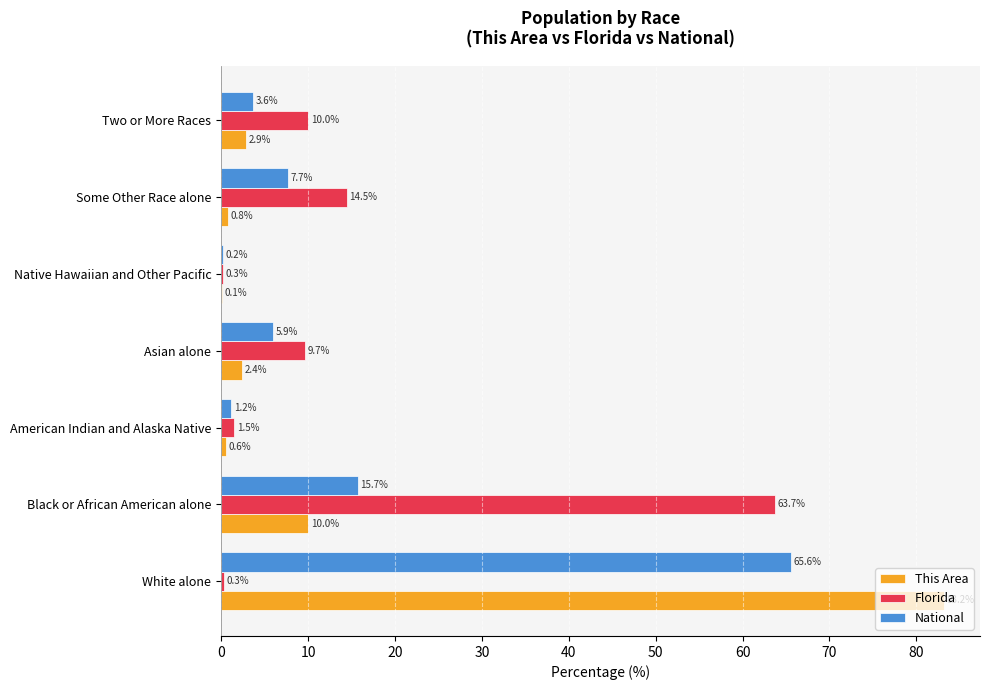

Is the value of Florida at American Indian and Alaska Native greater than the value of National at Two or More Races?

No